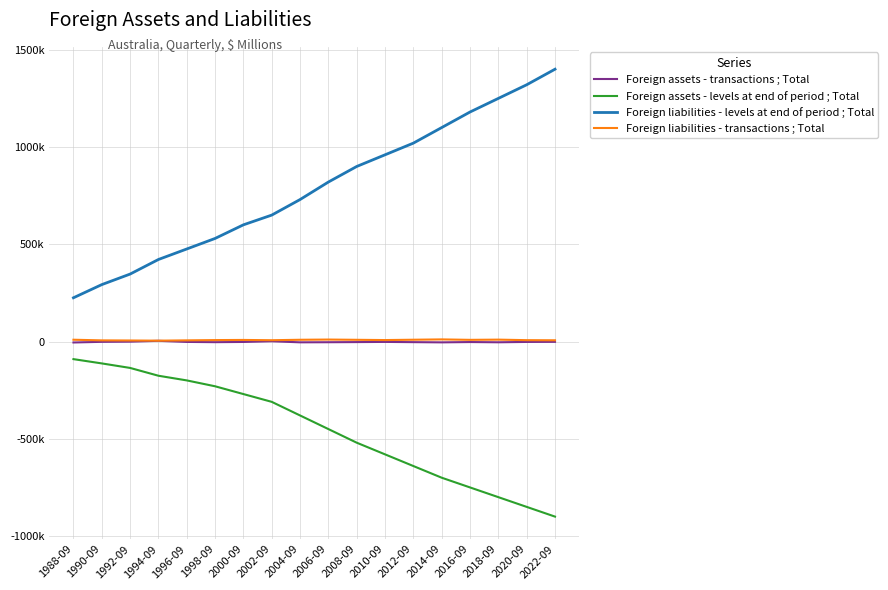

What is the sum of the Foreign liabilities - transactions ; Total values at 2022-09 and 2016-09?

15200